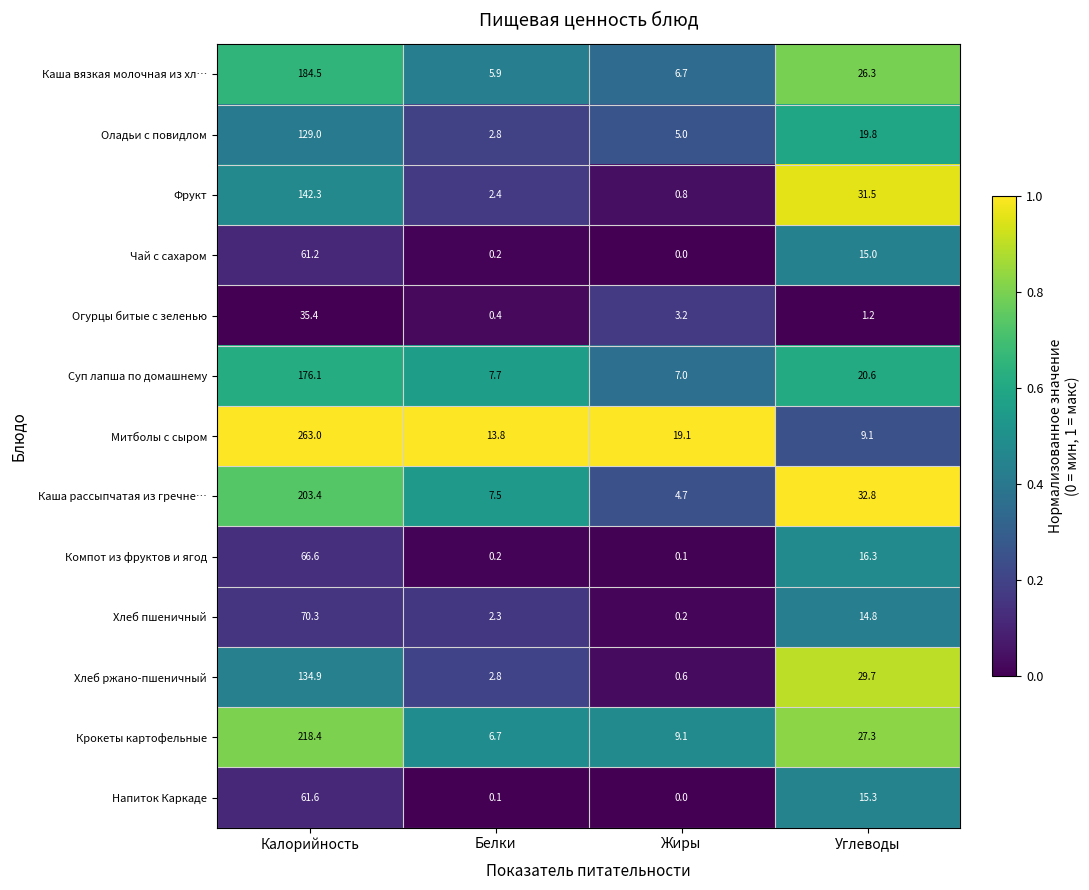

Rank the series by their maximum value, from highest to lowest.

Митболы с сыром, Крокеты картофельные, Каша рассыпчатая из гречне…, Каша вязкая молочная из хл…, Суп лапша по домашнему, Фрукт, Хлеб ржано-пшеничный, Оладьи с повидлом, Хлеб пшеничный, Компот из фруктов и ягод, Напиток Каркаде, Чай с сахаром, Огурцы битые с зеленью